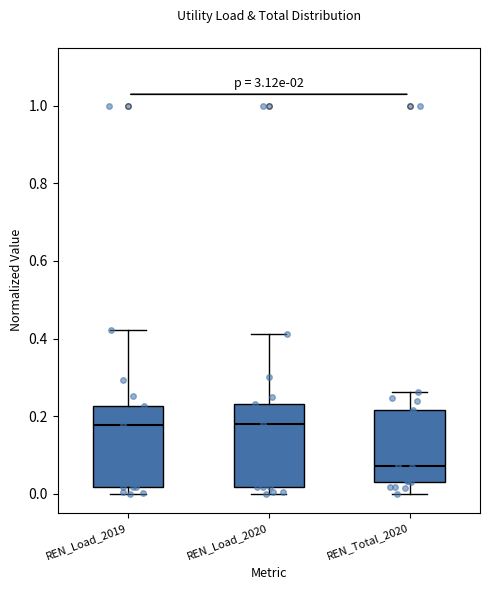

Reading left to right, read every box against the y-axis: the position of its median line, the range the box covers, and the ends of its whiskers. The values are not printed on the chart, so give them approximately, as read against the axis.

REN_Load_2019: median 0.18, box 0.02 to 0.22, whiskers 0.00 to 0.42
REN_Load_2020: median 0.18, box 0.02 to 0.24, whiskers 0.00 to 0.42
REN_Total_2020: median 0.08, box 0.04 to 0.22, whiskers 0.00 to 0.26